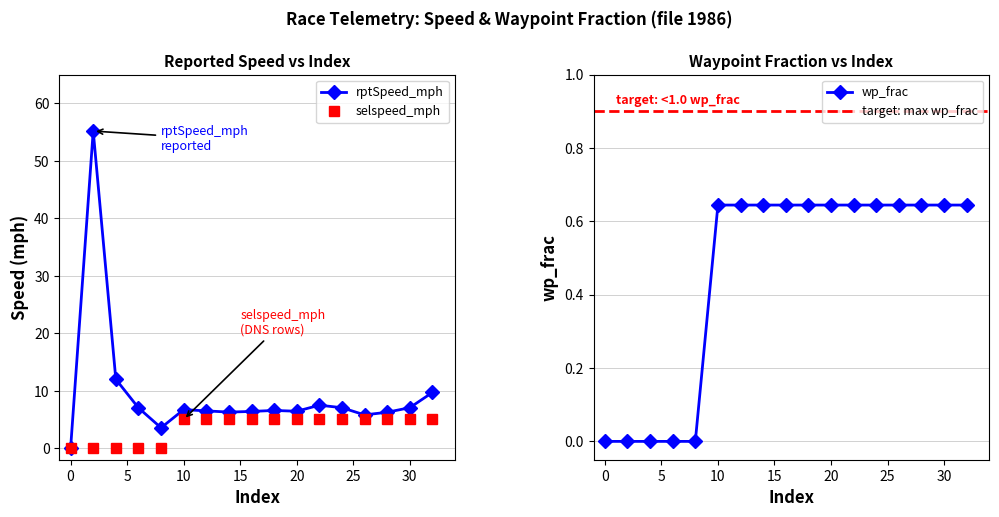

True or false: wp_frac and rptSpeed_mph cross at least once.

False